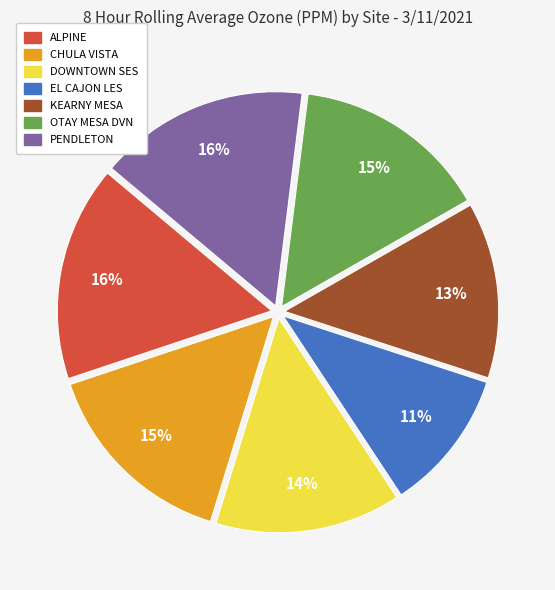

Combined, do DOWNTOWN SES and EL CAJON LES account for over 50%?

No